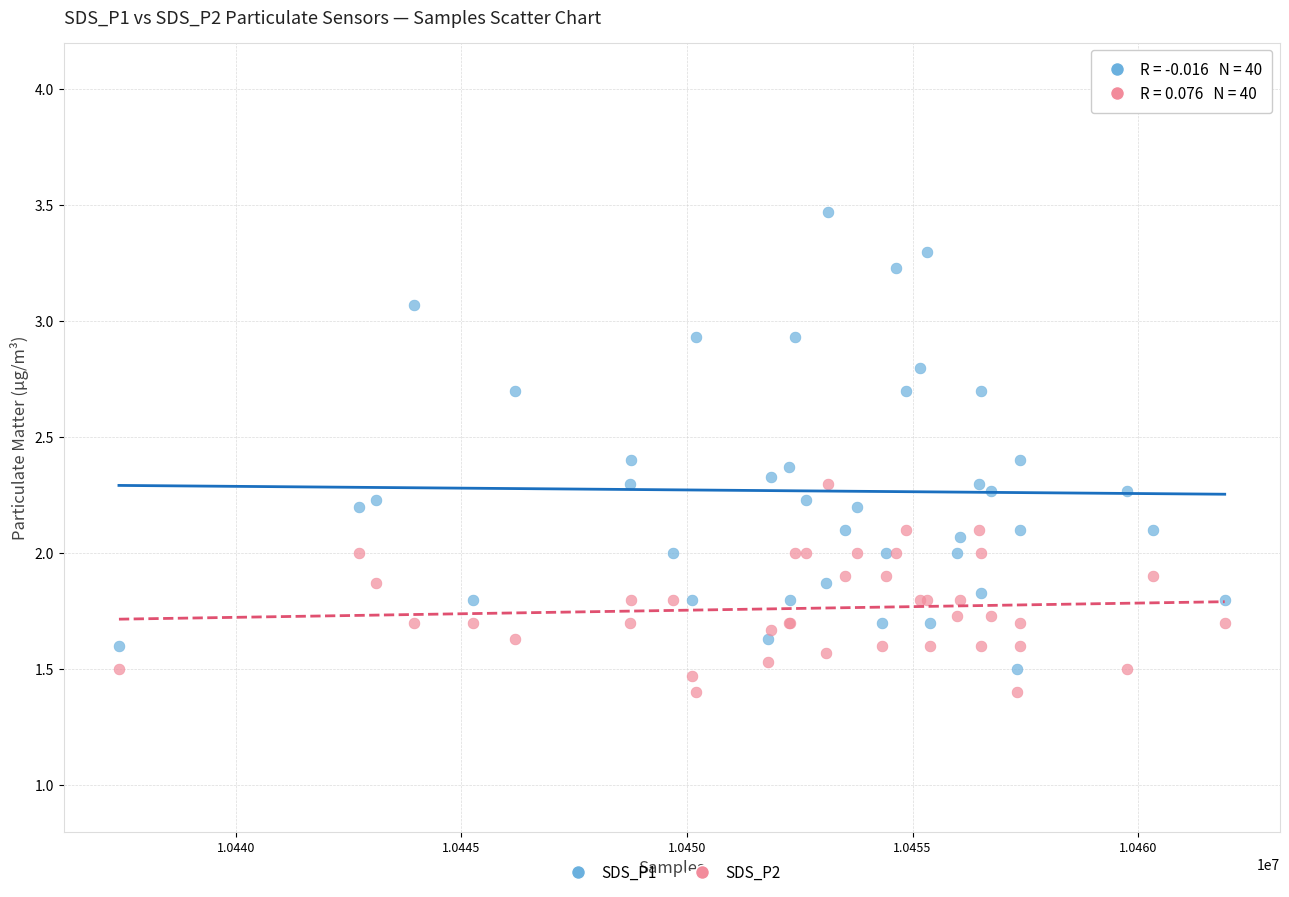

Which series contains the highest Y value?

SDS_P1